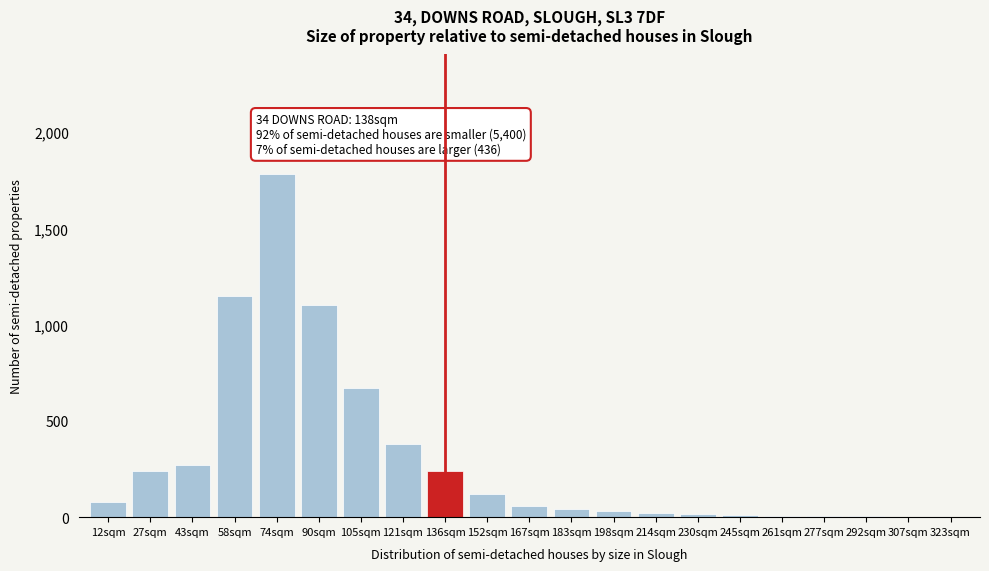

What is the ratio of the value at 74sqm to the value at 121sqm?

4.7